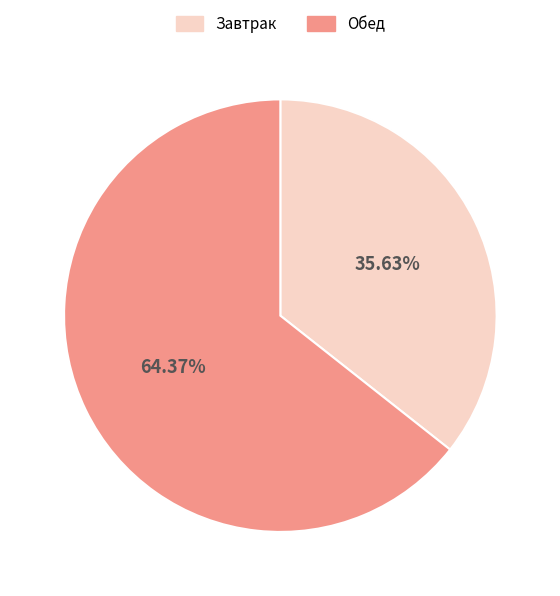

Count the number of slices in the pie.

2